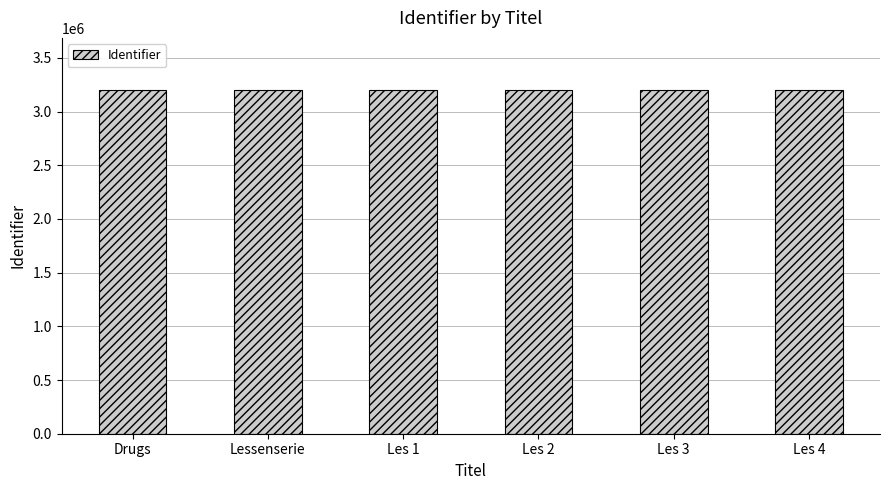

What is the ratio of the value at Les 4 to the value at Les 2?

1.0